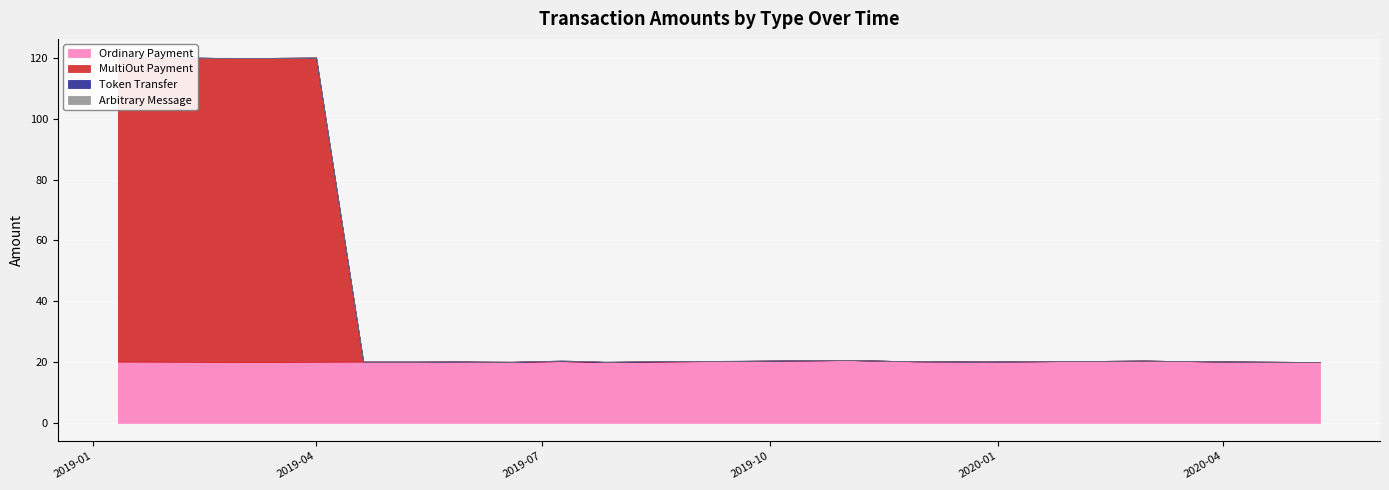

How many lines are shown in the chart?

4